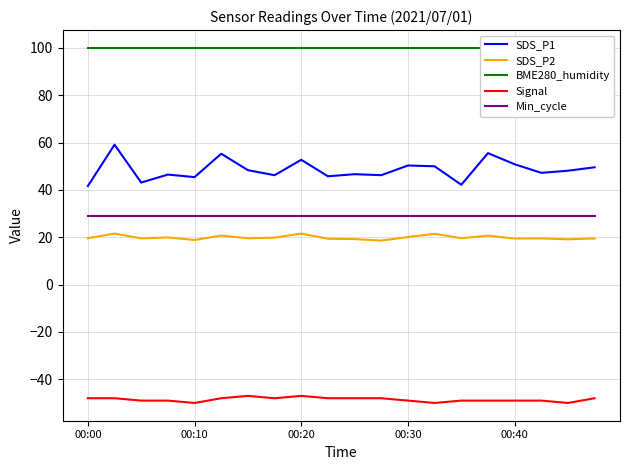

Which has a higher value, 11 or 14?

11